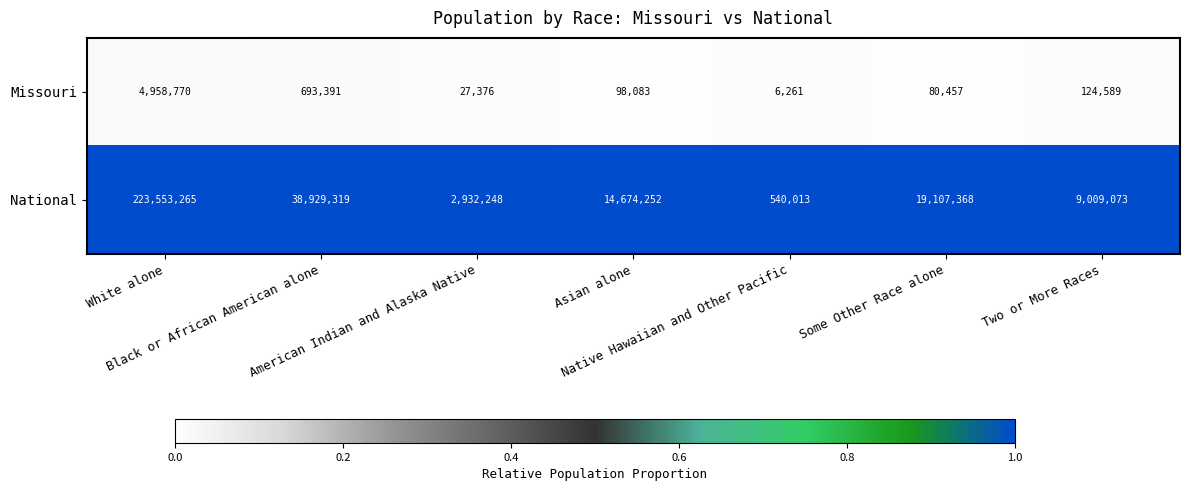

What is the smallest value displayed?

6261